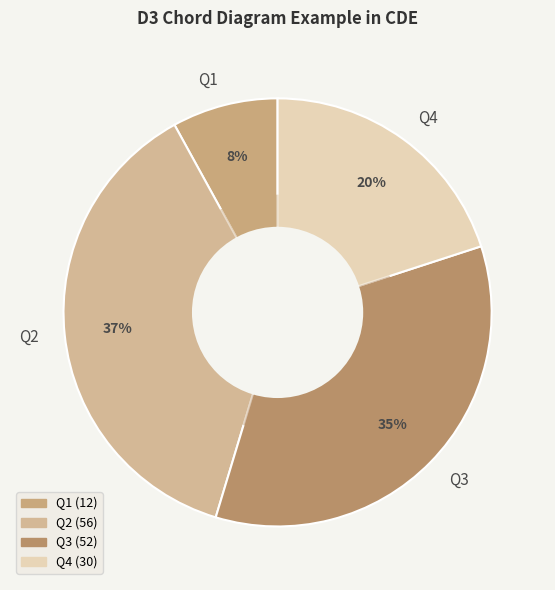

To the nearest percent, what is the difference between the largest and smallest slice percentages?

29%